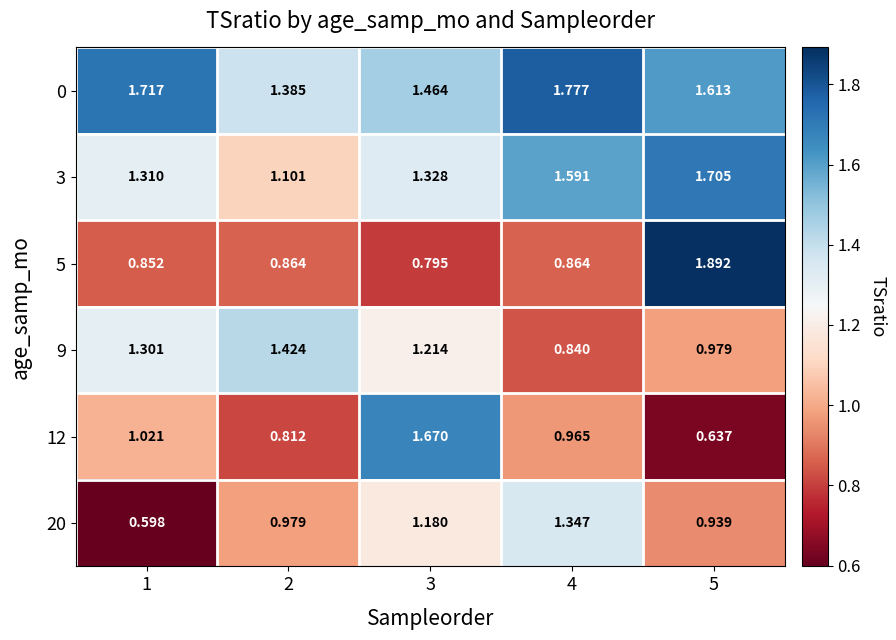

Is the value of 12 at 4 greater than the value of 20 at 3?

No